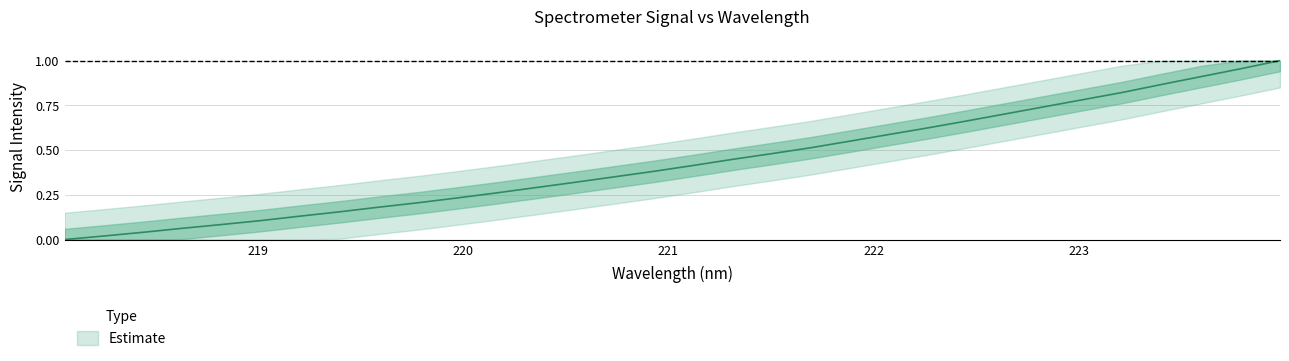

What is the maximum value shown in the chart?

1.0